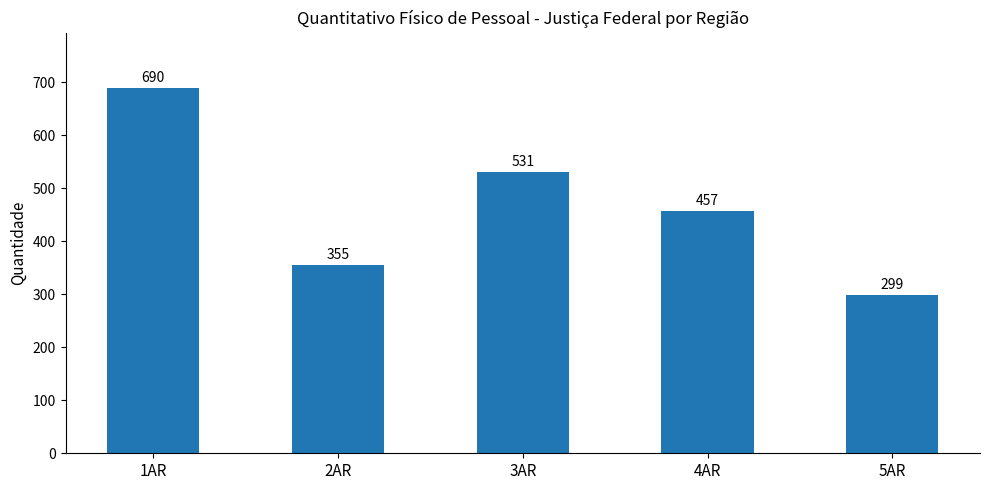

What is the difference between the values at 1AR and 5AR?

391